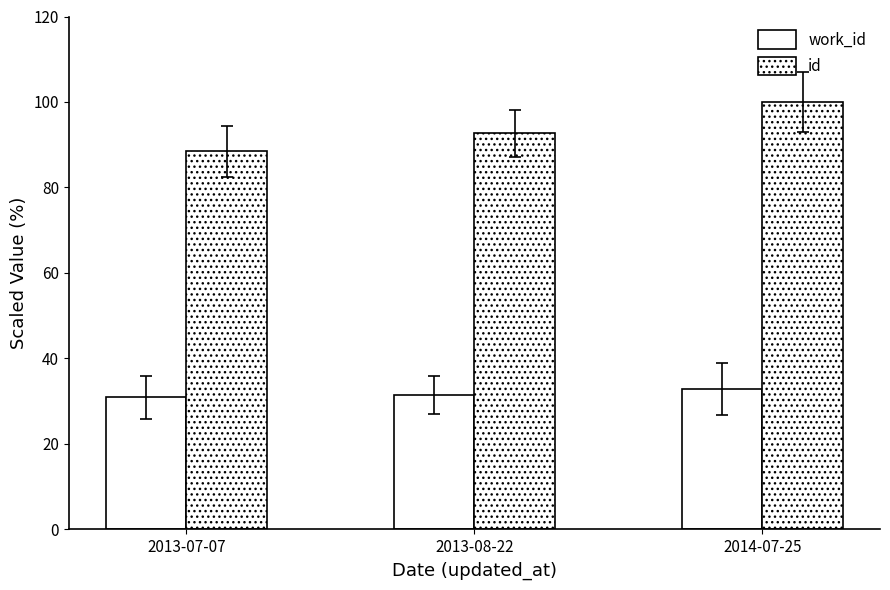

Read the id value at 2014-07-25.

100.0